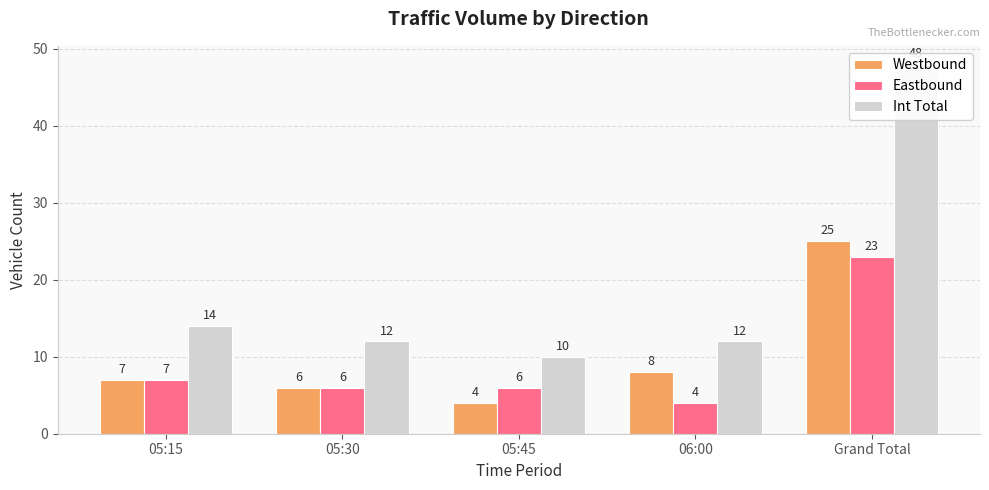

What is the sum of the Int Total values at 05:15 and 05:30?

26